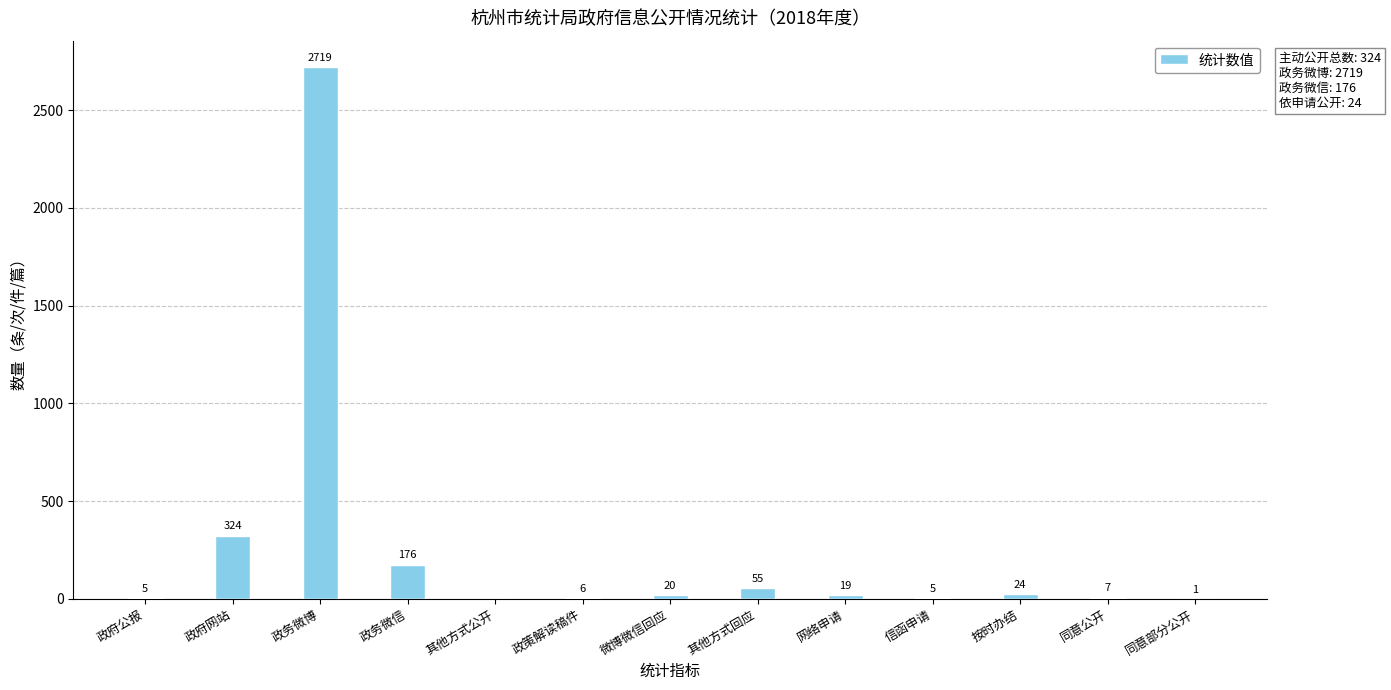

The chart shows a value of 35 at 政务微信. True or false?

False